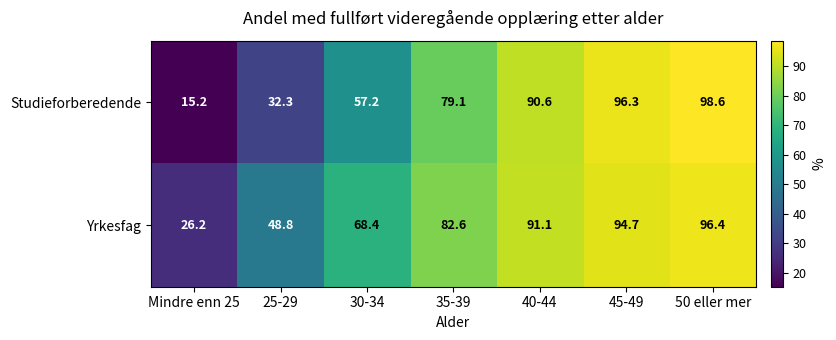

What is the sum of all Yrkesfag values?

508.2